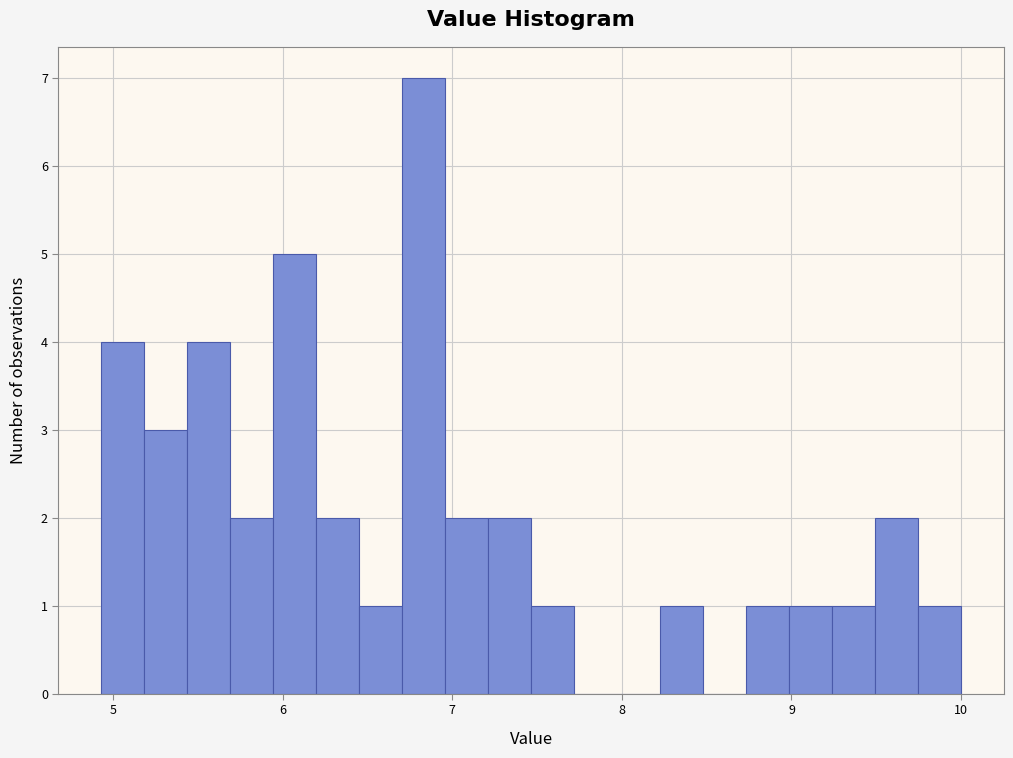

Read against the x-axis, roughly where is the centre of the tallest bar?

6.8